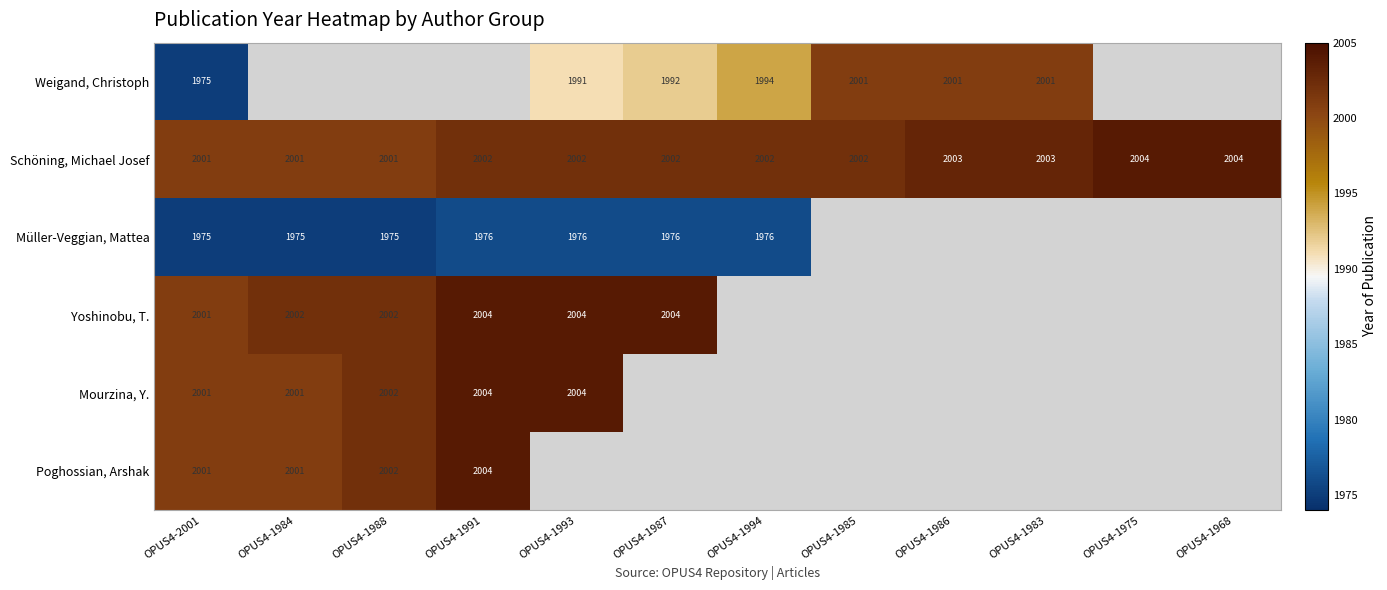

What is the maximum value shown in the chart?

2004.0